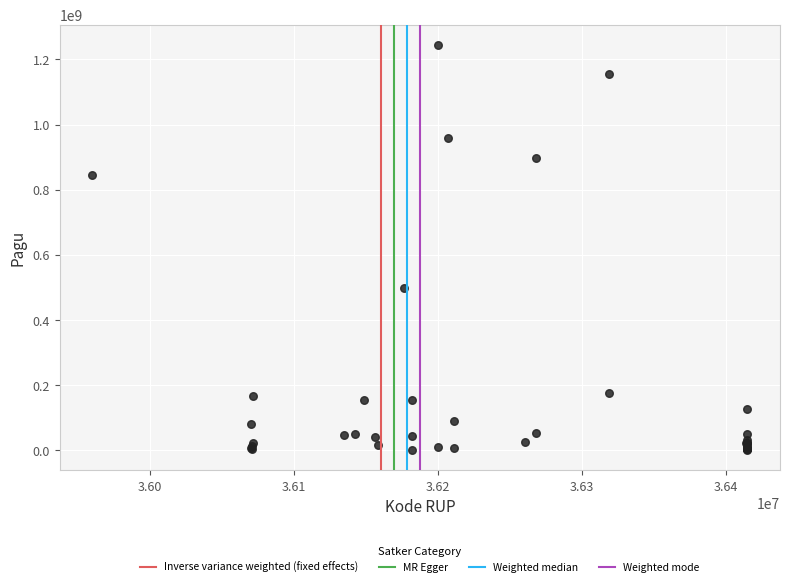

What Y value in the scatter plot is closest to 622840000?

499932000